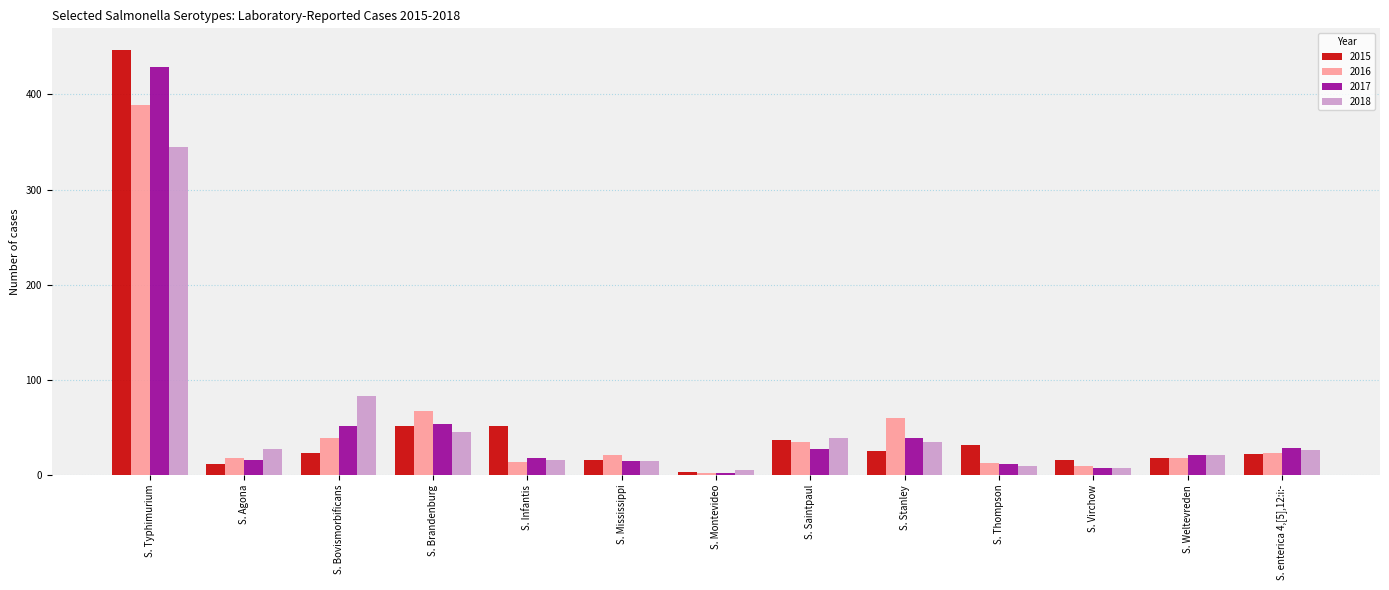

How many bars are there in each group?

4